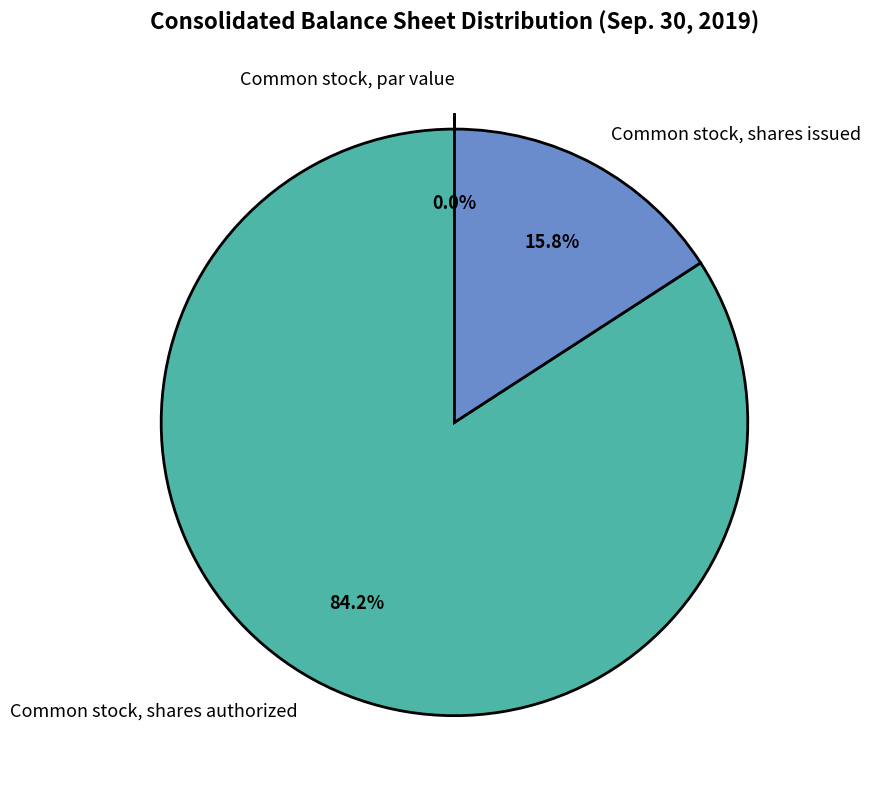

What is the majority slice?

Common stock, shares authorized